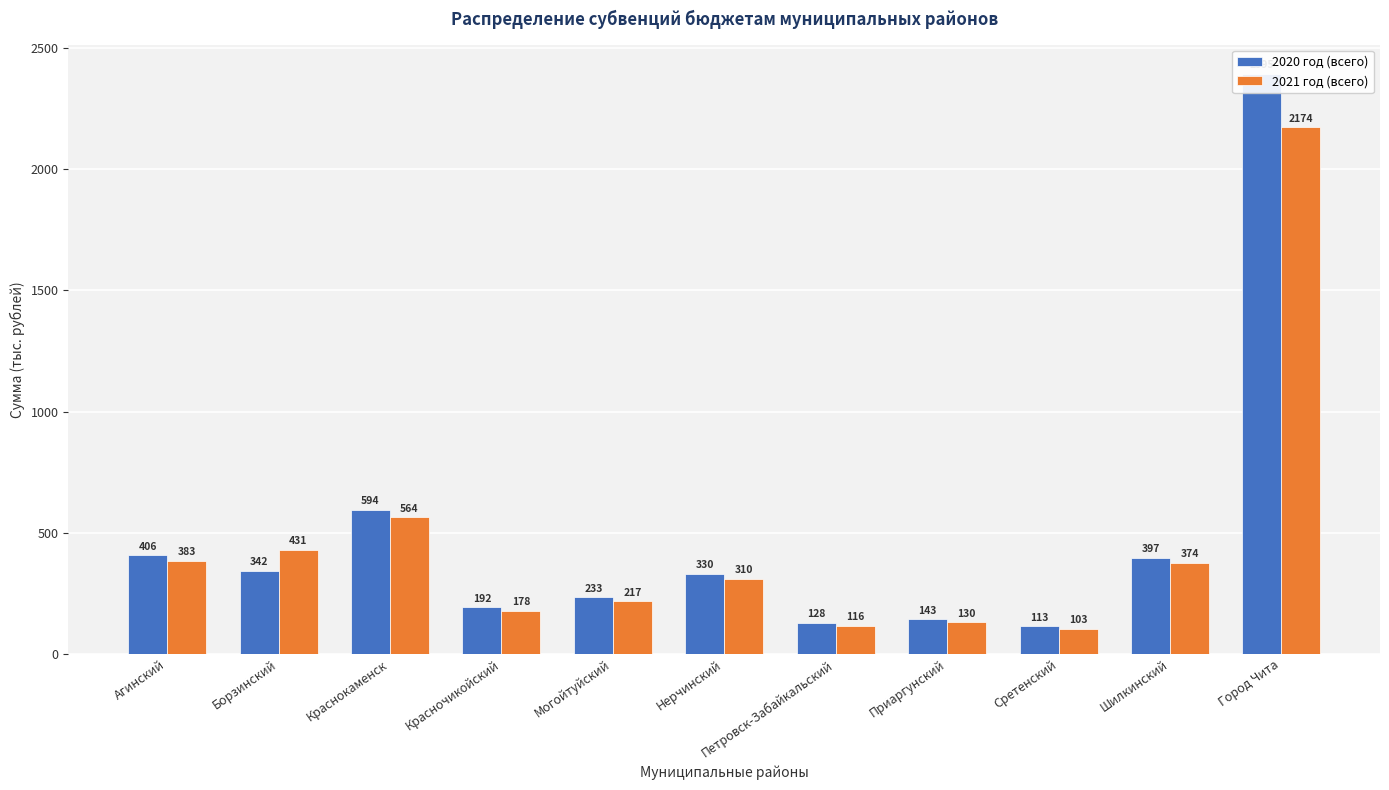

Is it true that 2020 год (всего) equals 232.7 at Могойтуйский?

True